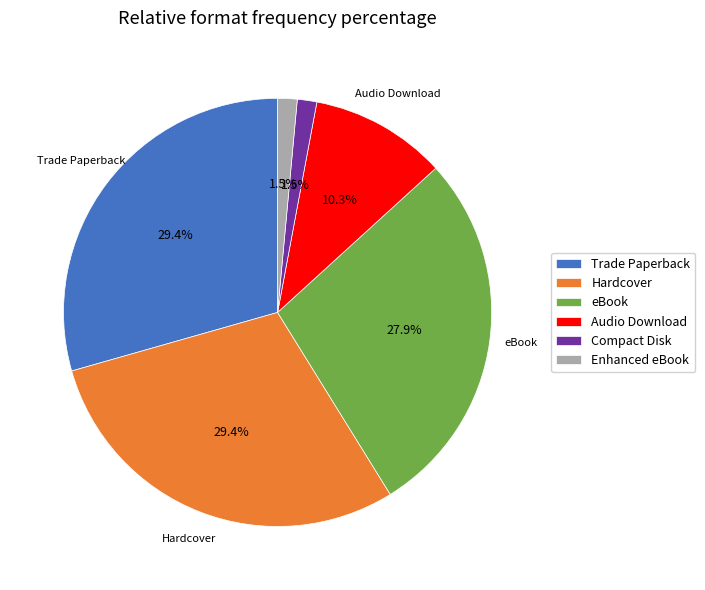

To the nearest percent, what is the average slice percentage?

17%